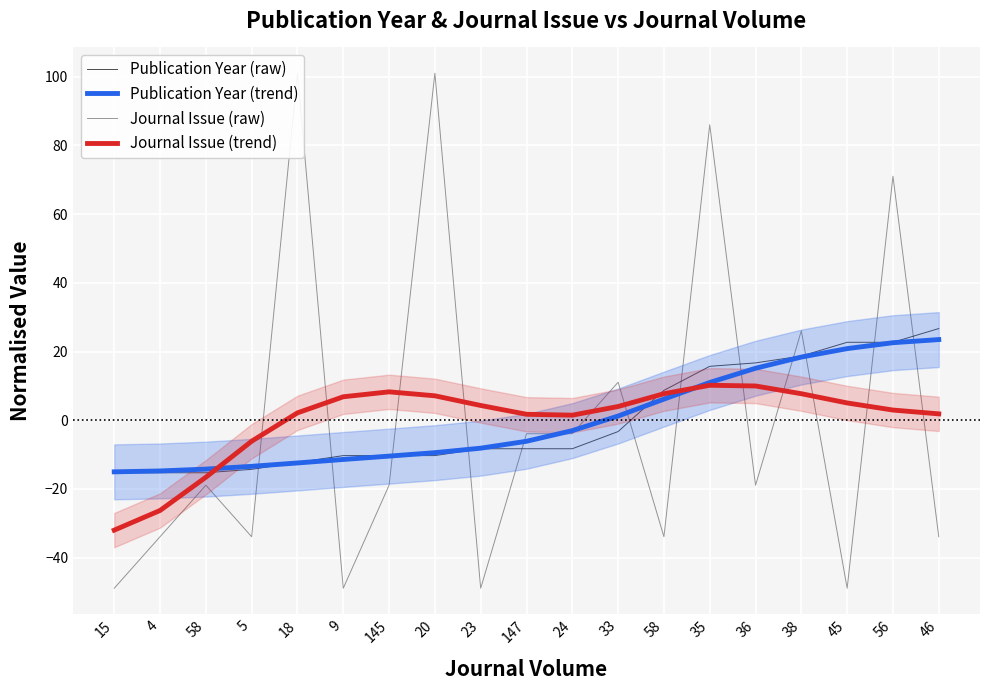

Reading right to left, transcribe all the data shown in this chart.

Publication Year (raw): 46=26.7	56=22.7	45=22.7	38=18.7	36=16.7	35=15.7	58=8.7	33=-3.3	24=-8.3	147=-8.3	23=-8.3	20=-10.3	145=-10.3	9=-10.3	18=-12.3	5=-14.3	58=-15.3	4=-15.3	15=-15.3
Publication Year (trend): 46=23.5	56=22.6	45=20.8	38=18.4	36=15.1	35=11.0	58=6.1	33=1.2	24=-3.0	147=-6.1	23=-8.2	20=-9.5	145=-10.5	9=-11.4	18=-12.5	5=-13.4	58=-14.3	4=-14.8	15=-15.0
Journal Issue (raw): 46=-33.9	56=71.1	45=-48.9	38=26.1	36=-18.9	35=86.1	58=-33.9	33=11.1	24=-3.9	147=-3.9	23=-48.9	20=101.1	145=-18.9	9=-48.9	18=101.1	5=-33.9	58=-18.9	4=-33.9	15=-48.9
Journal Issue (trend): 46=1.8	56=2.9	45=5.0	38=7.7	36=10.0	35=10.2	58=7.7	33=4.0	24=1.5	147=1.7	23=4.3	20=7.1	145=8.3	9=6.8	18=2.1	5=-6.1	58=-16.6	4=-26.3	15=-32.0